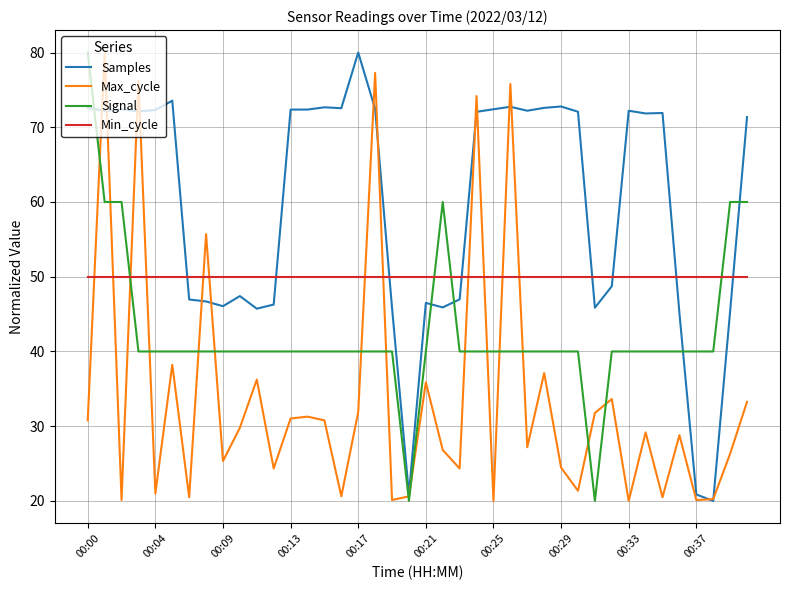

What is the maximum value shown in the chart?

80.0